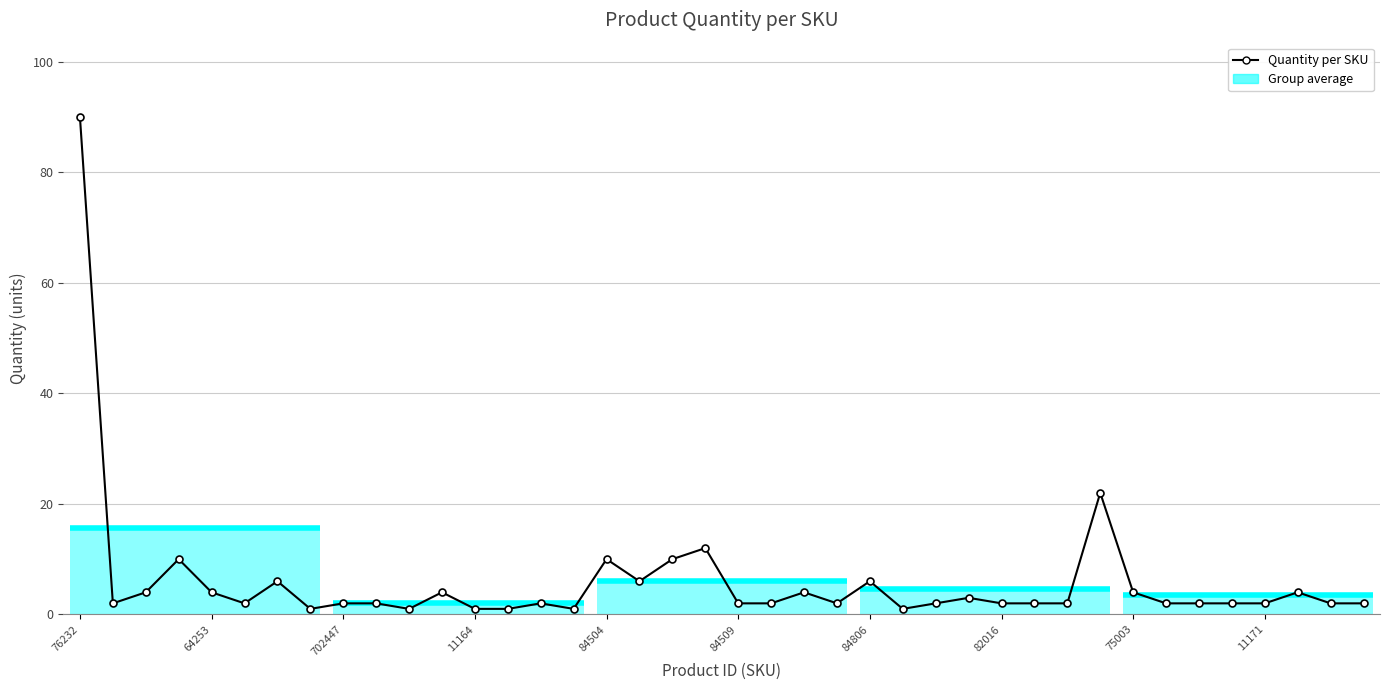

True or false: there are more than 1 points higher than both neighbors.

True